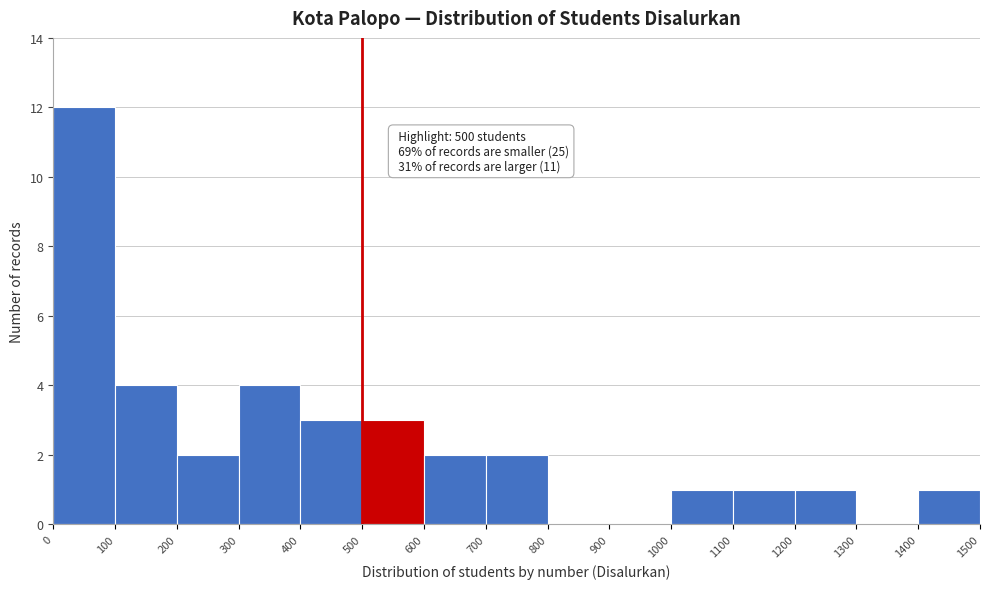

Which range on the x-axis has the tallest bar?

0 to 100